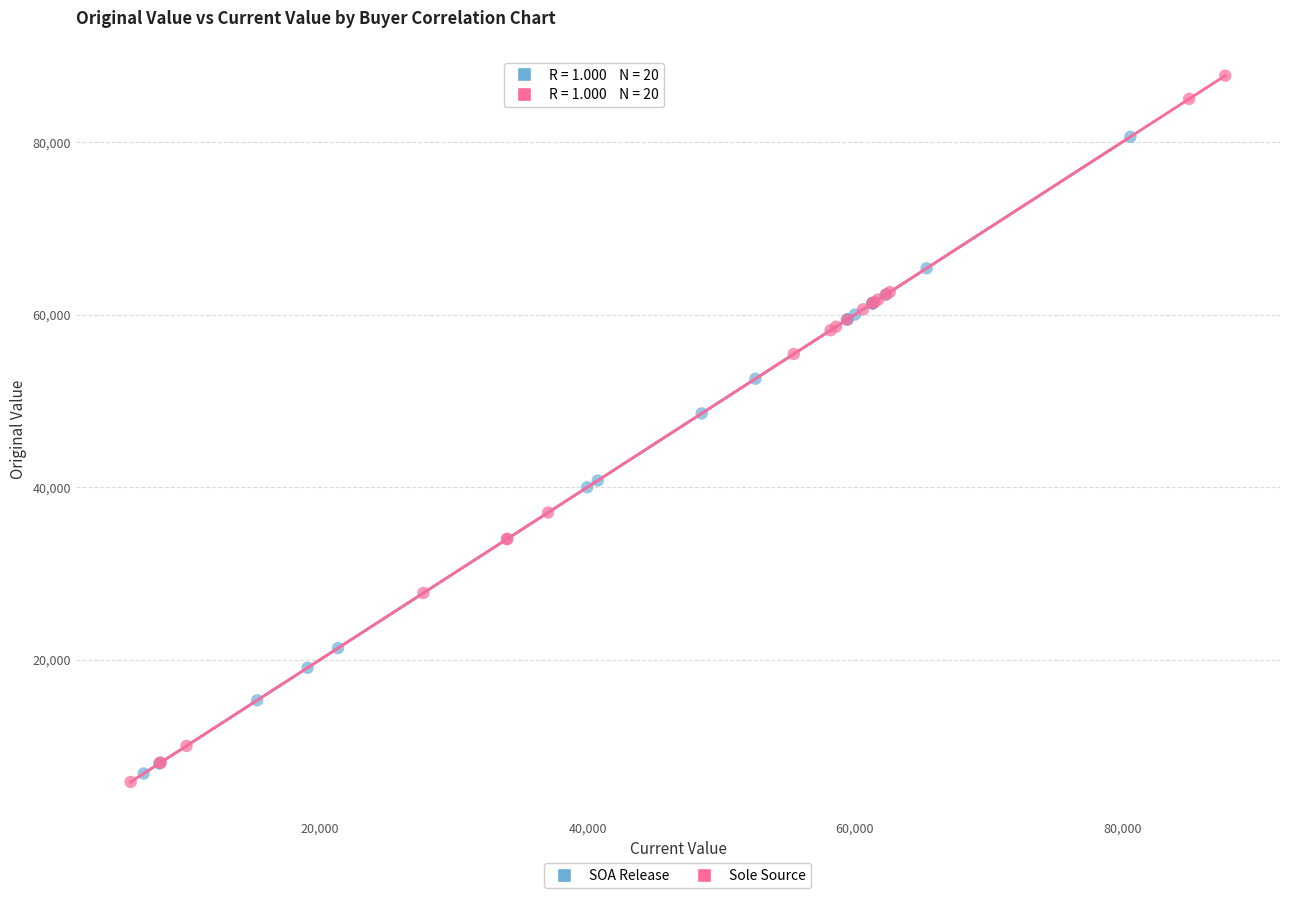

Which series has the widest spread of Y values?

Sole Source